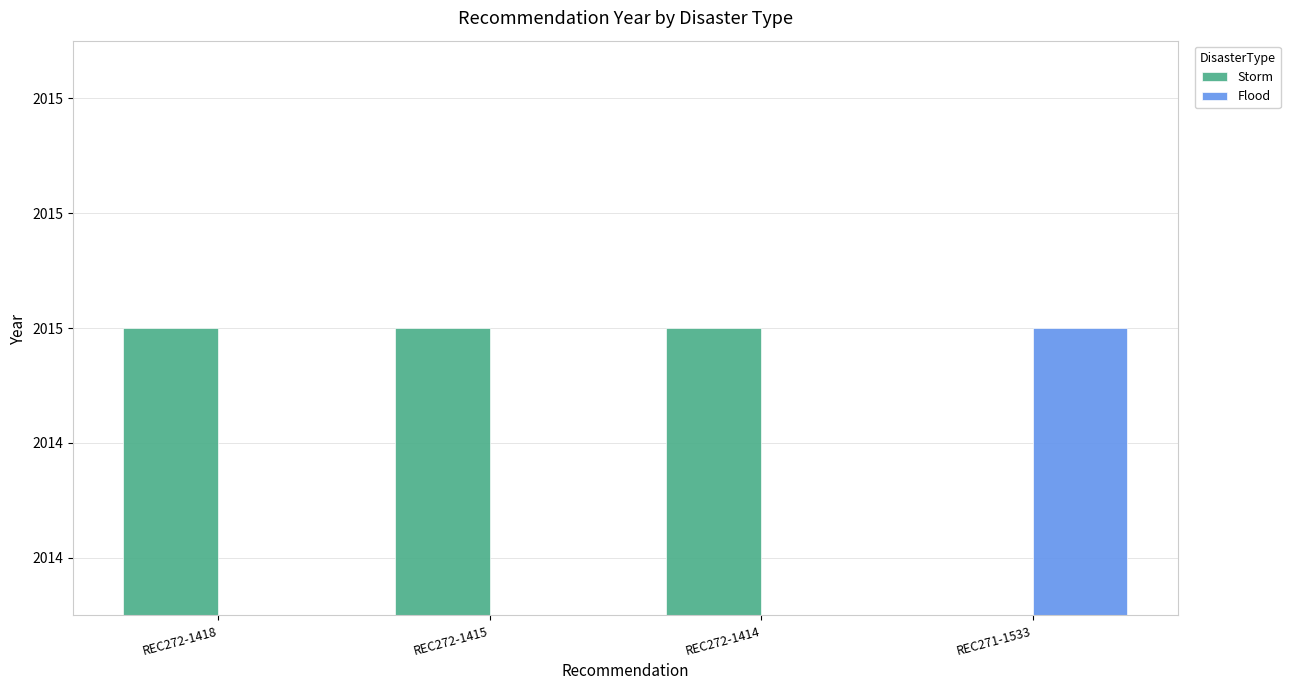

How many groups of bars are there?

4